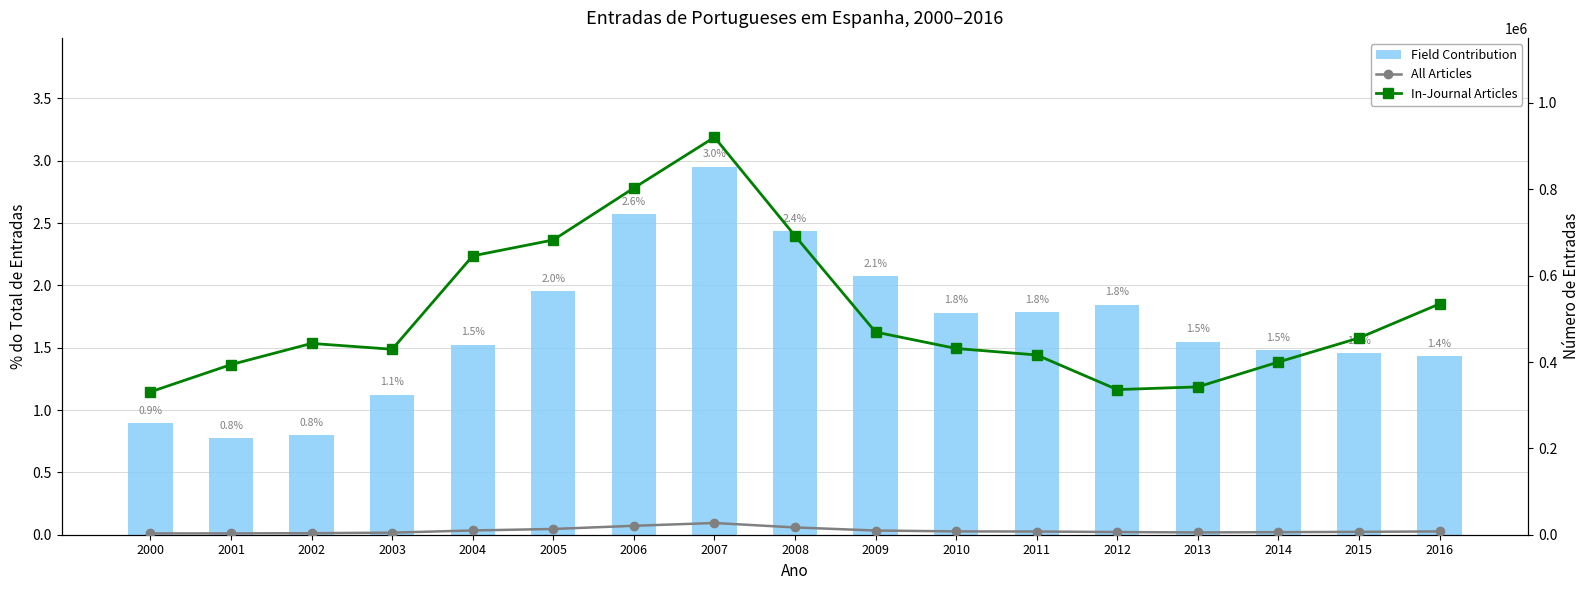

How many values in the Field Contribution series exceed 1?

14